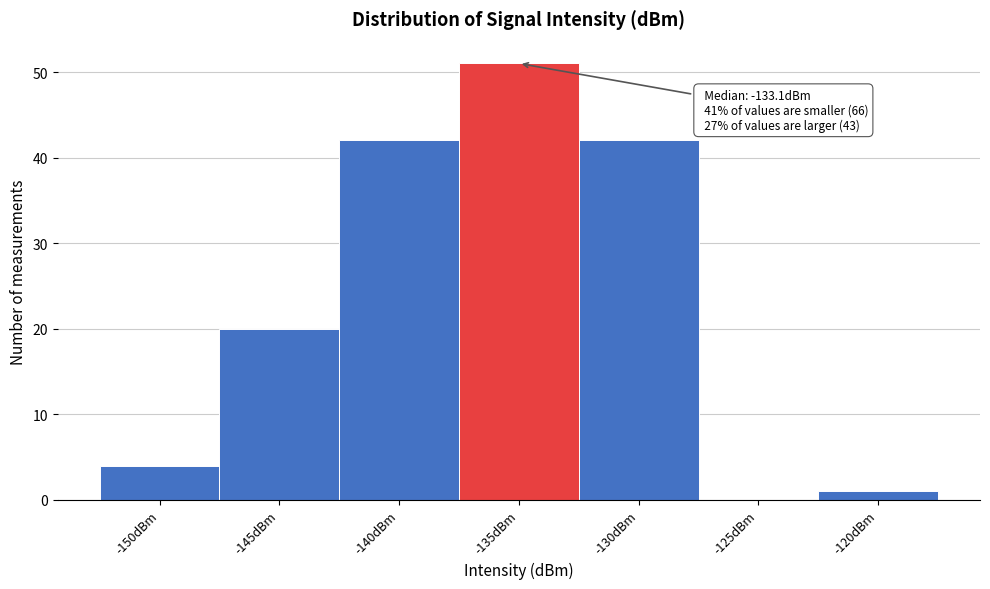

Reading left to right, what are all the values shown in this chart?

-150dBm=4	-145dBm=20	-140dBm=42	-135dBm=51	-130dBm=42	-125dBm=0	-120dBm=1